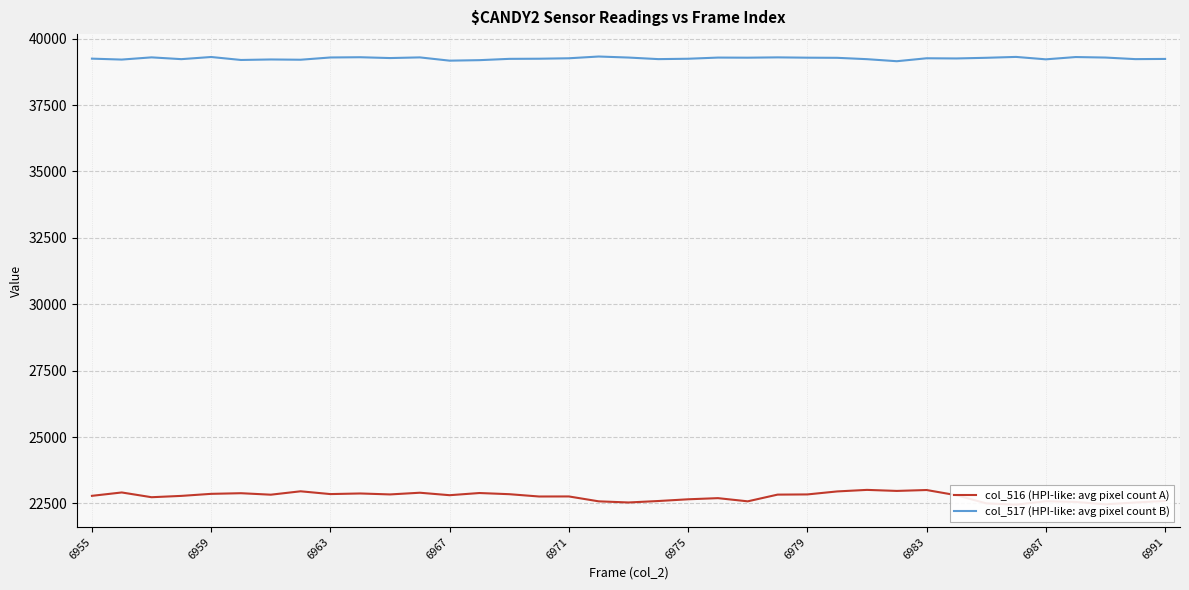

What is the lowest value of the col_517 (HPI-like: avg pixel count B) series?

39149